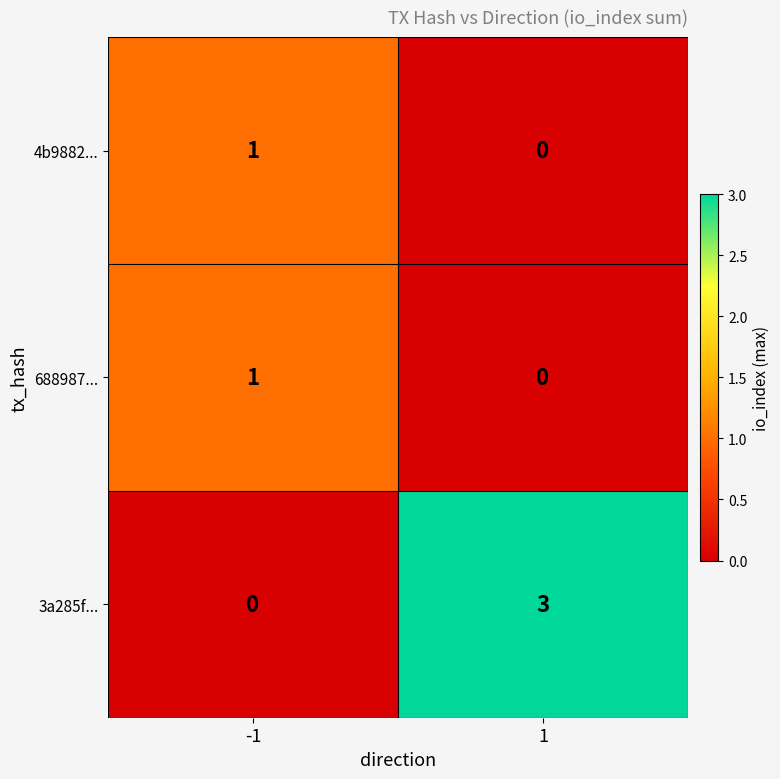

What is the sum of the 3a285f... values at 1 and -1?

3